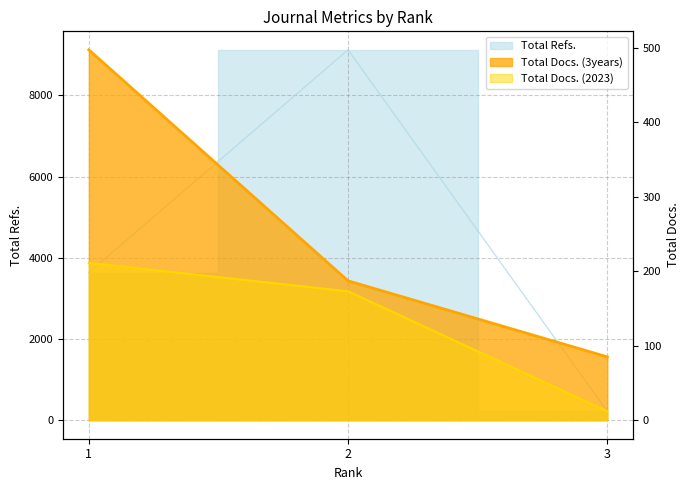

What is the value of the Total Docs. (2023) point at the 2nd from the left?

173